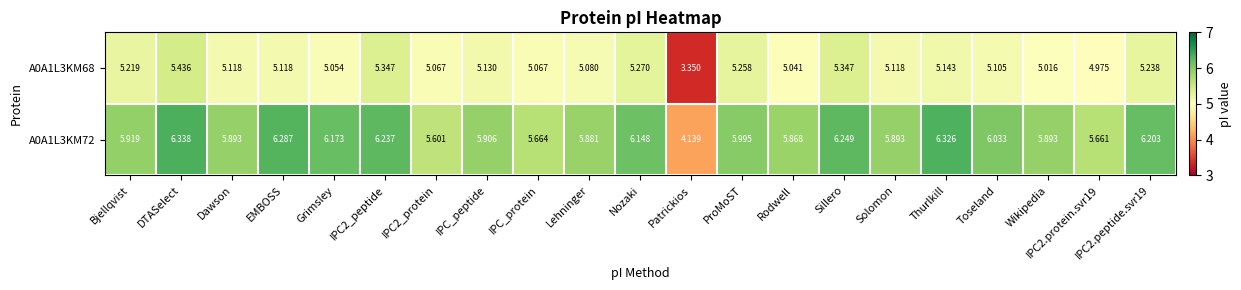

Which series has the largest range (max minus min)?

A0A1L3KM72